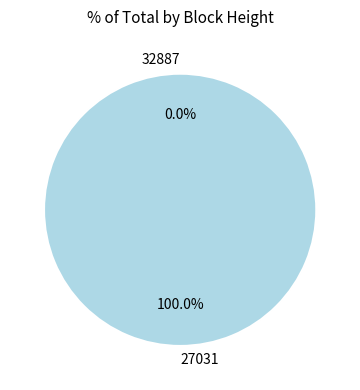

Which has a higher value, 27031 or 32887?

27031